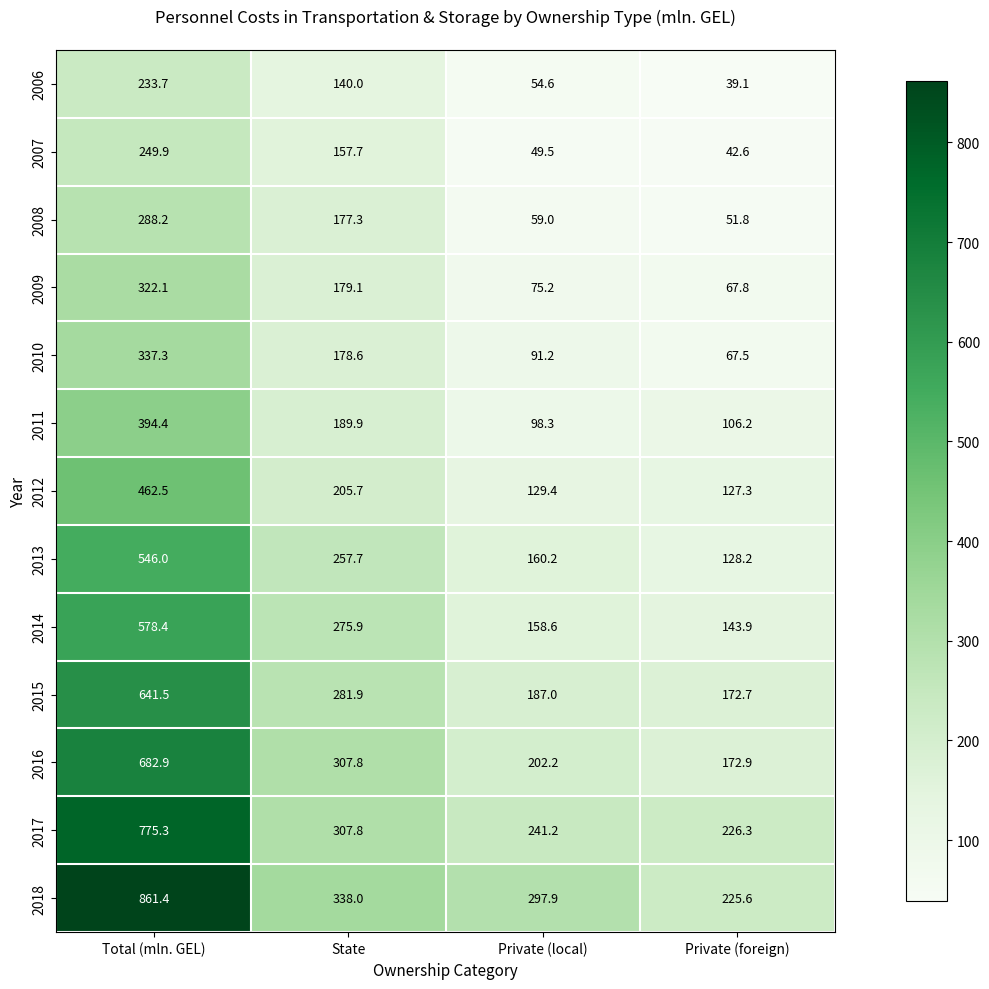

Which category has the lowest value across all series?

Private (foreign)